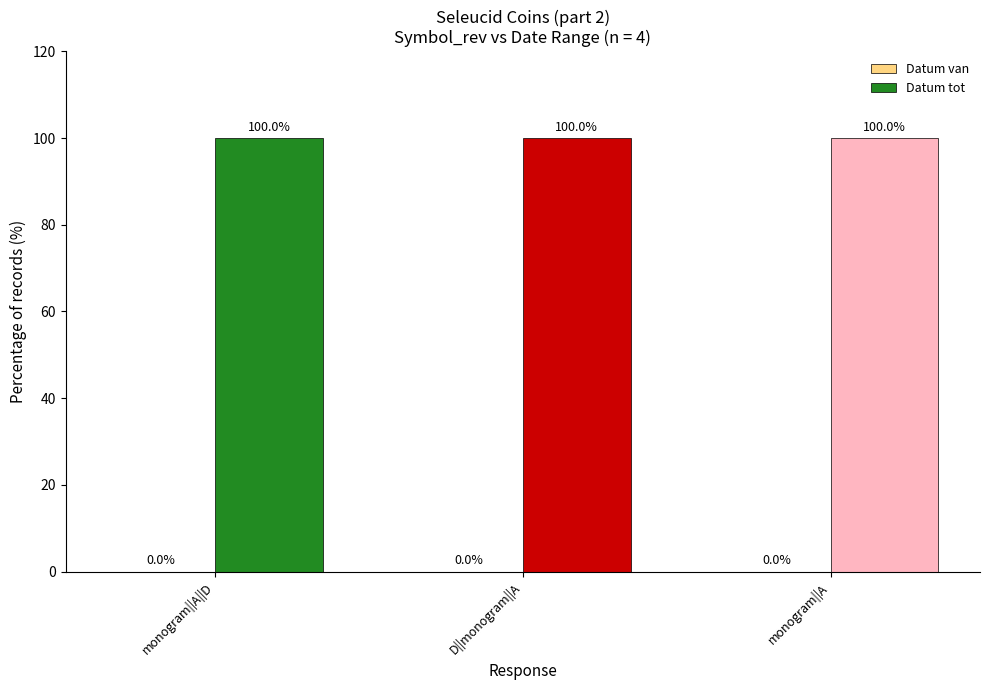

Rank the series at monogram||A from highest to lowest value.

Datum tot, Datum van